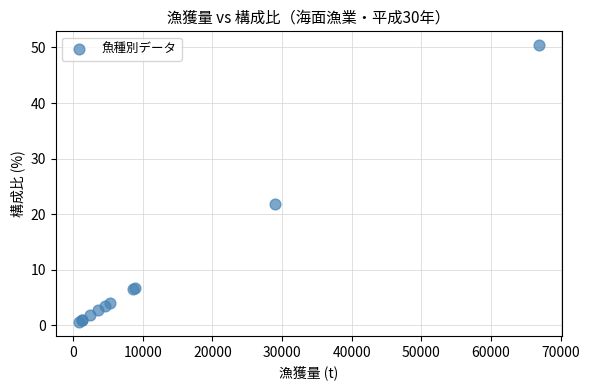

What Y value in the scatter plot is closest to 25?

21.8